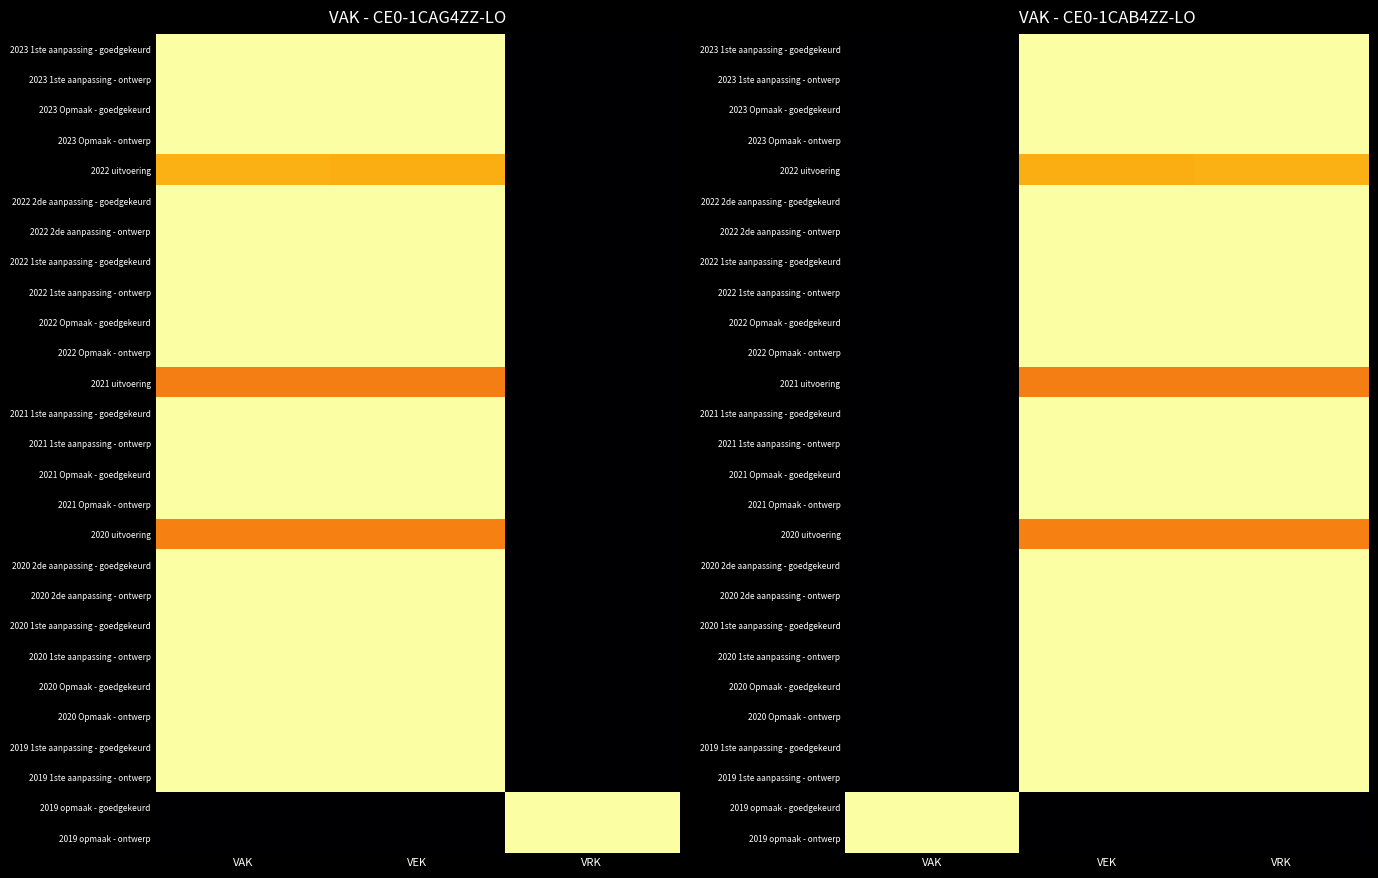

Rank the series at VRK from highest to lowest value.

2023 1ste aanpassing - goedgekeurd, 2023 1ste aanpassing - ontwerp, 2023 Opmaak - goedgekeurd, 2023 Opmaak - ontwerp, 2022 2de aanpassing - goedgekeurd, 2022 2de aanpassing - ontwerp, 2022 1ste aanpassing - goedgekeurd, 2022 1ste aanpassing - ontwerp, 2022 Opmaak - goedgekeurd, 2022 Opmaak - ontwerp, 2021 1ste aanpassing - goedgekeurd, 2021 1ste aanpassing - ontwerp, 2021 Opmaak - goedgekeurd, 2021 Opmaak - ontwerp, 2020 2de aanpassing - goedgekeurd, 2020 2de aanpassing - ontwerp, 2020 1ste aanpassing - goedgekeurd, 2020 1ste aanpassing - ontwerp, 2020 Opmaak - goedgekeurd, 2020 Opmaak - ontwerp, 2019 1ste aanpassing - goedgekeurd, 2019 1ste aanpassing - ontwerp, 2022 uitvoering, 2020 uitvoering, 2021 uitvoering, 2019 opmaak - goedgekeurd, 2019 opmaak - ontwerp